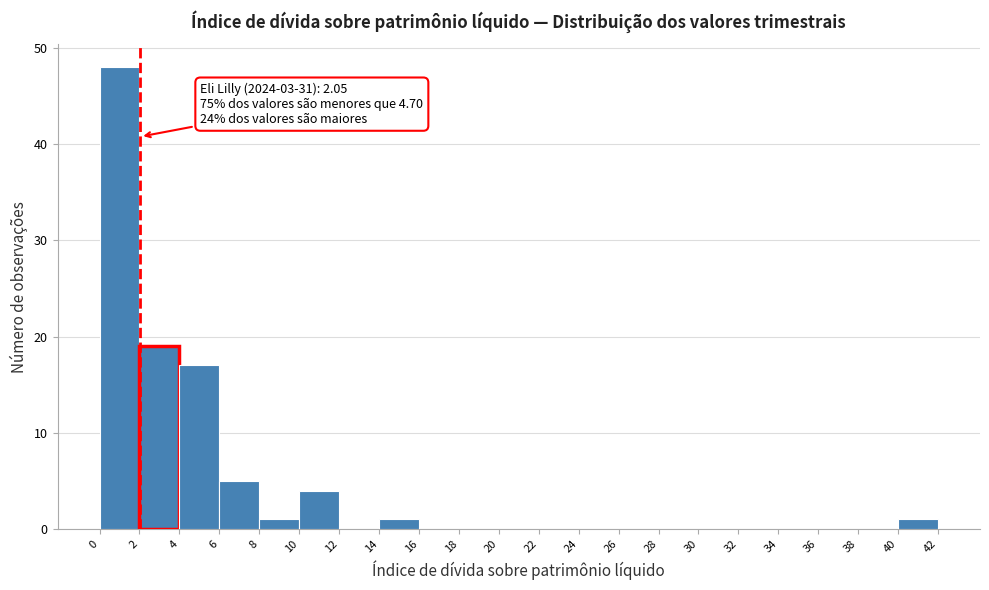

Over which range of the x-axis is the bar tallest?

0 to 2